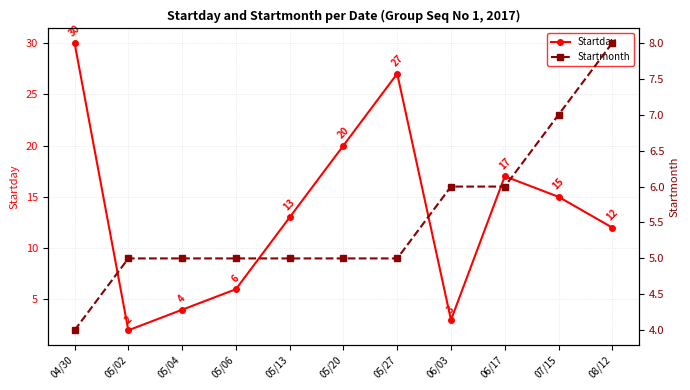

Reading left to right, extract all data points from this chart.

Startday: 04/30=30	05/02=2	05/04=4	05/06=6	05/13=13	05/20=20	05/27=27	06/03=3	06/17=17	07/15=15	08/12=12
Startmonth: 04/30=4	05/02=5	05/04=5	05/06=5	05/13=5	05/20=5	05/27=5	06/03=6	06/17=6	07/15=7	08/12=8